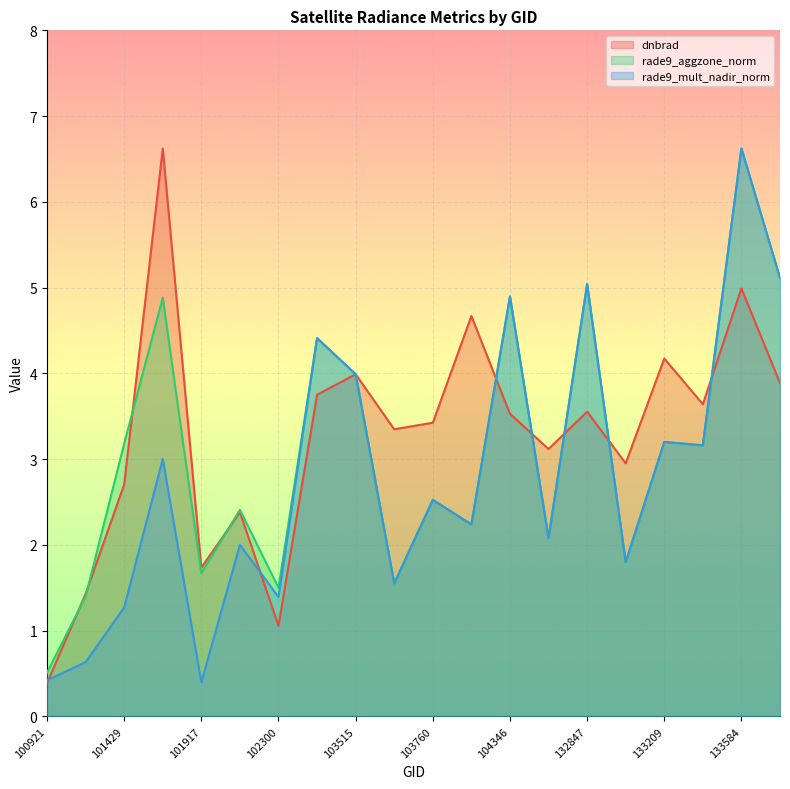

Which series has the widest spread of values?

dnbrad